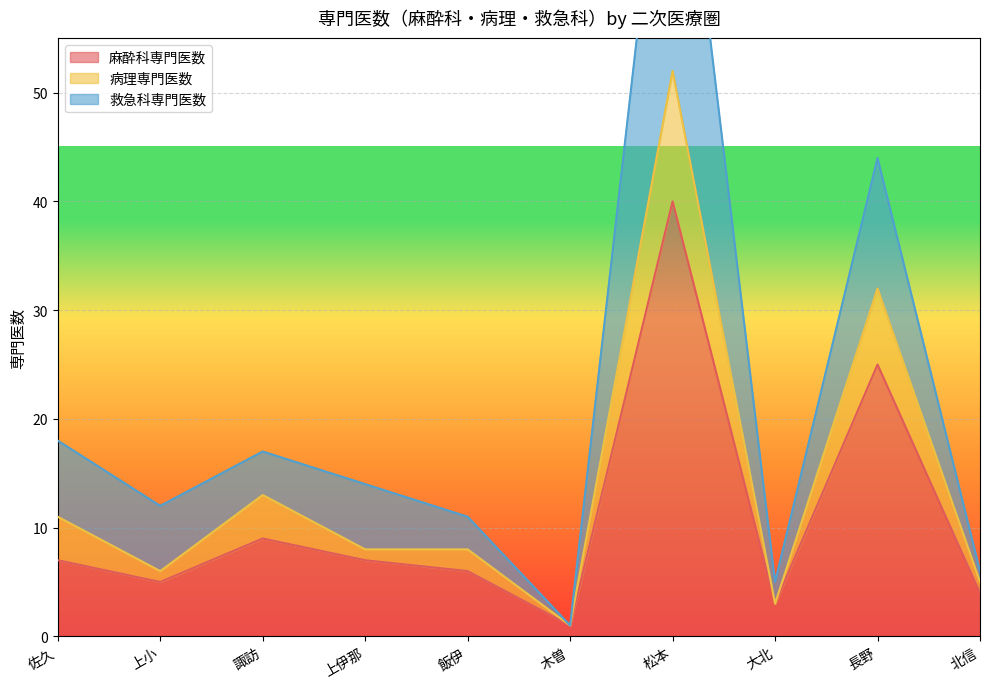

True or false: 救急科専門医数 has a value of 44 at 長野.

True